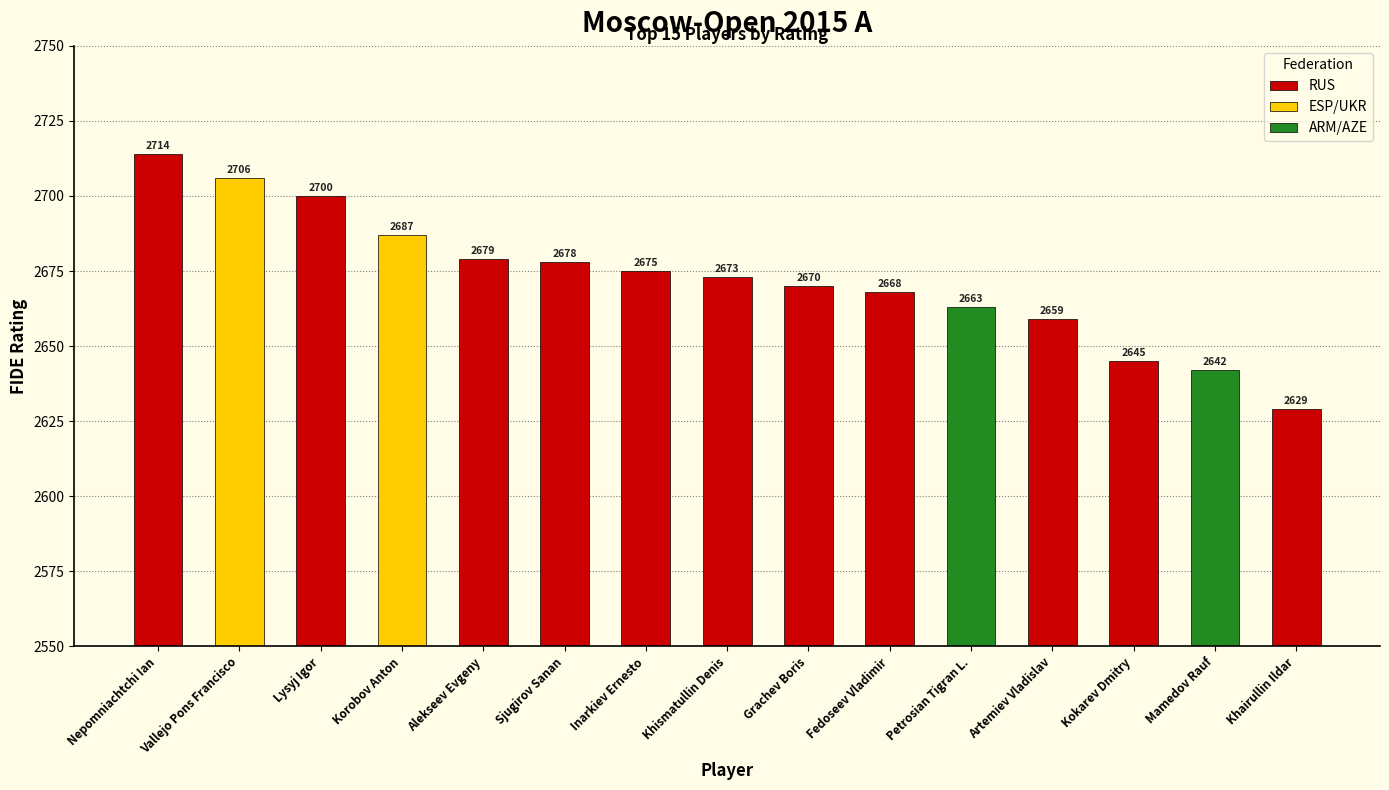

What is the label of the 12th bar from the right?

Korobov Anton